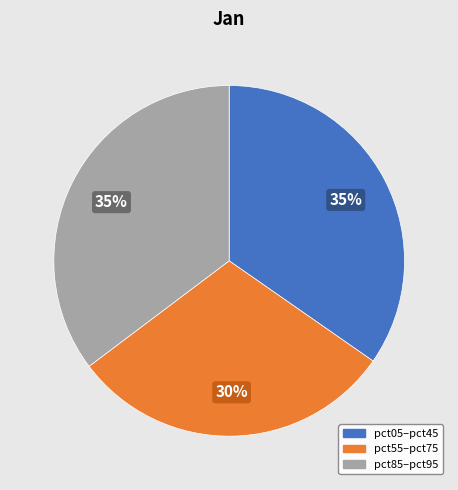

Is there any slice that represents more than half of the pie?

No